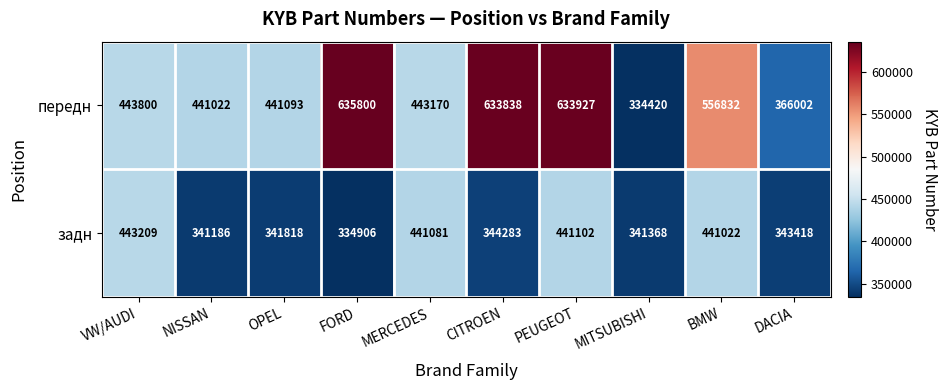

What is the spread (max minus min) of values at FORD?

300894